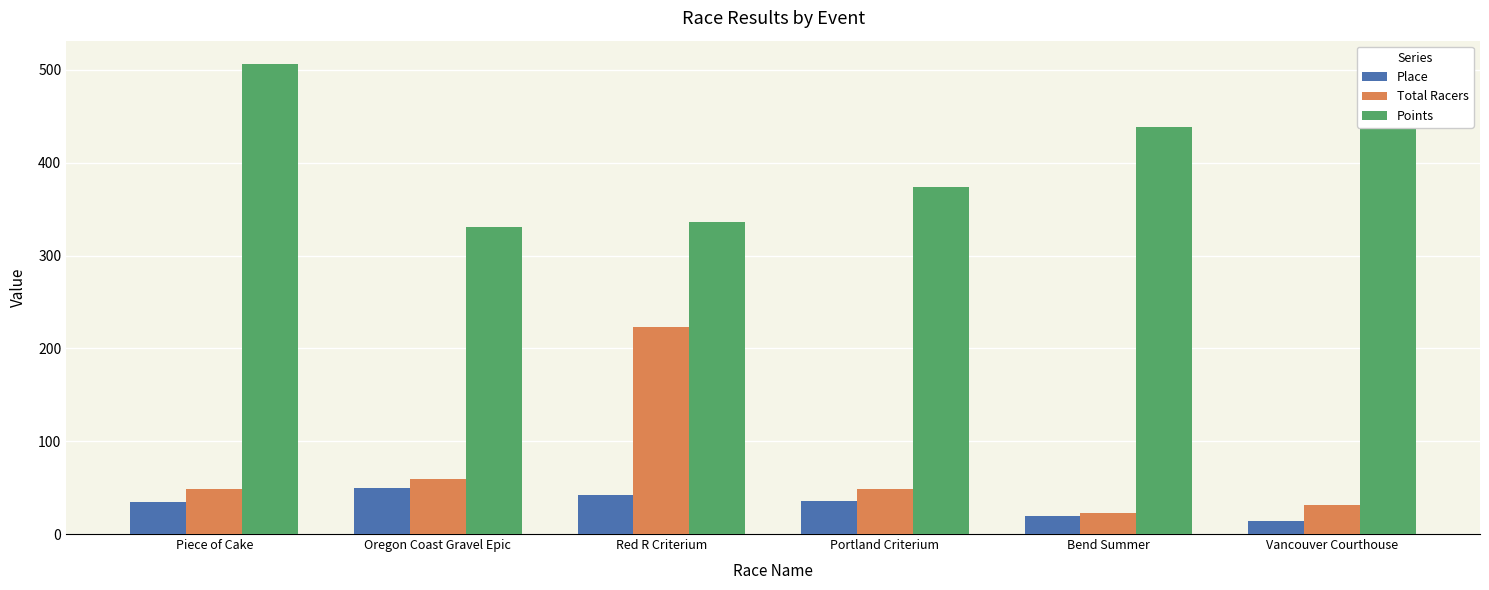

What is the sum of the Place values at Piece of Cake and Vancouver Courthouse?

48.0